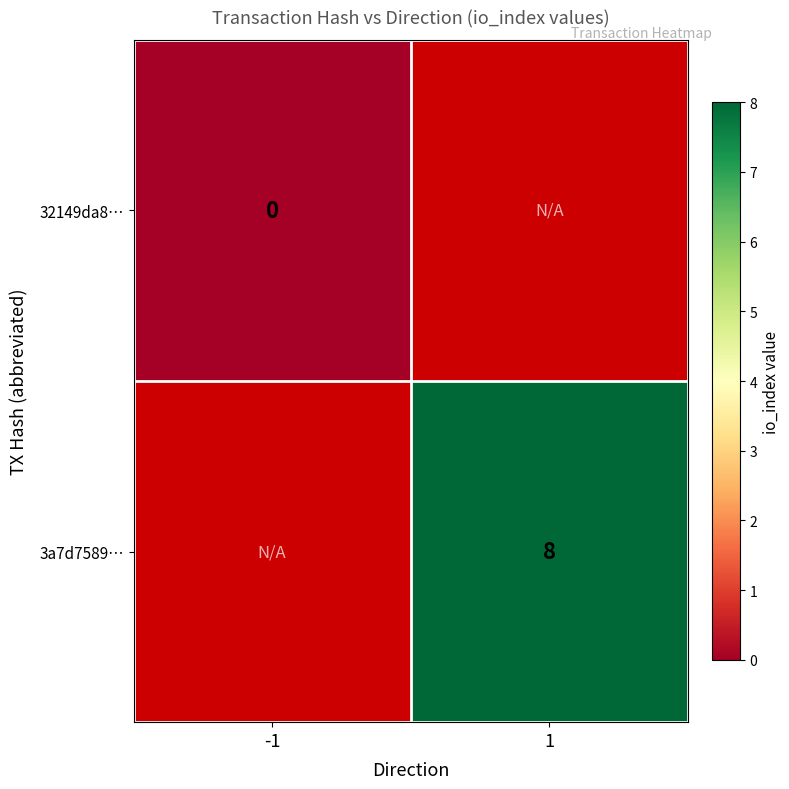

What is the greatest value displayed?

8.0